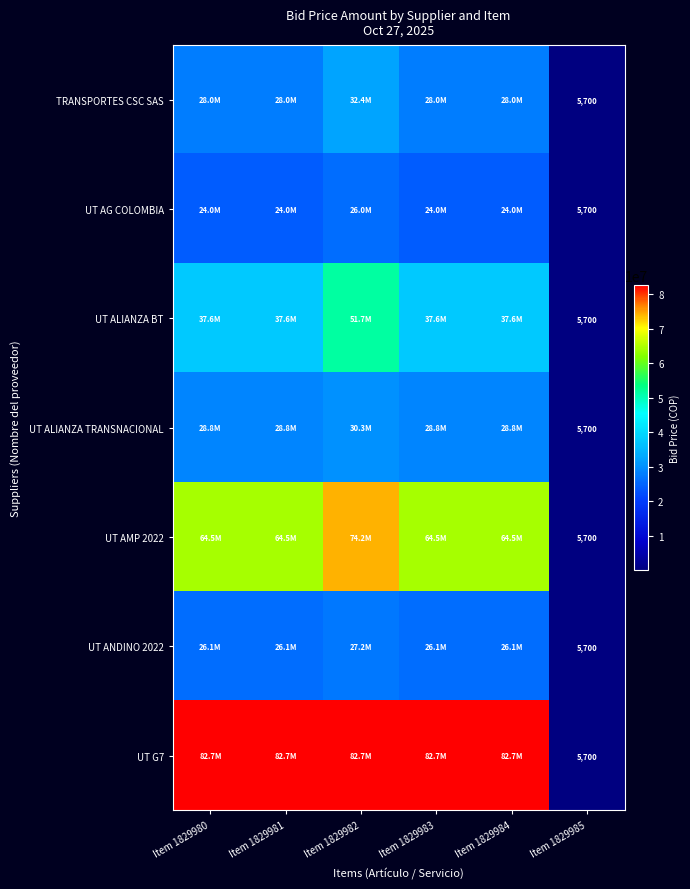

Is it true that UT G7 equals 146616915.3 at Item 1829980?

False